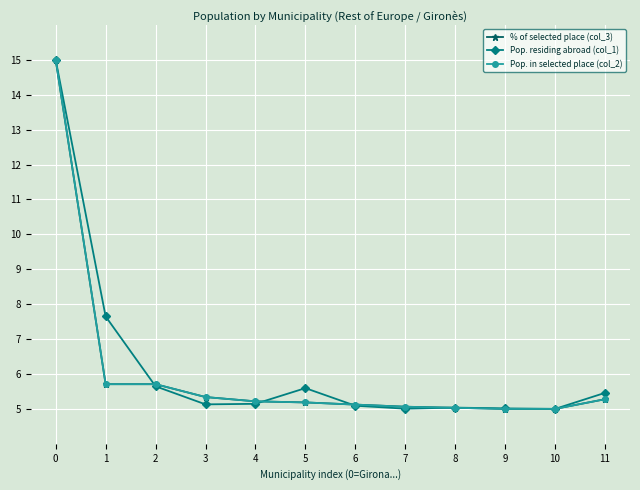

What is the value of the Pop. in selected place (col_2) point at the 9th from the left?

5.0